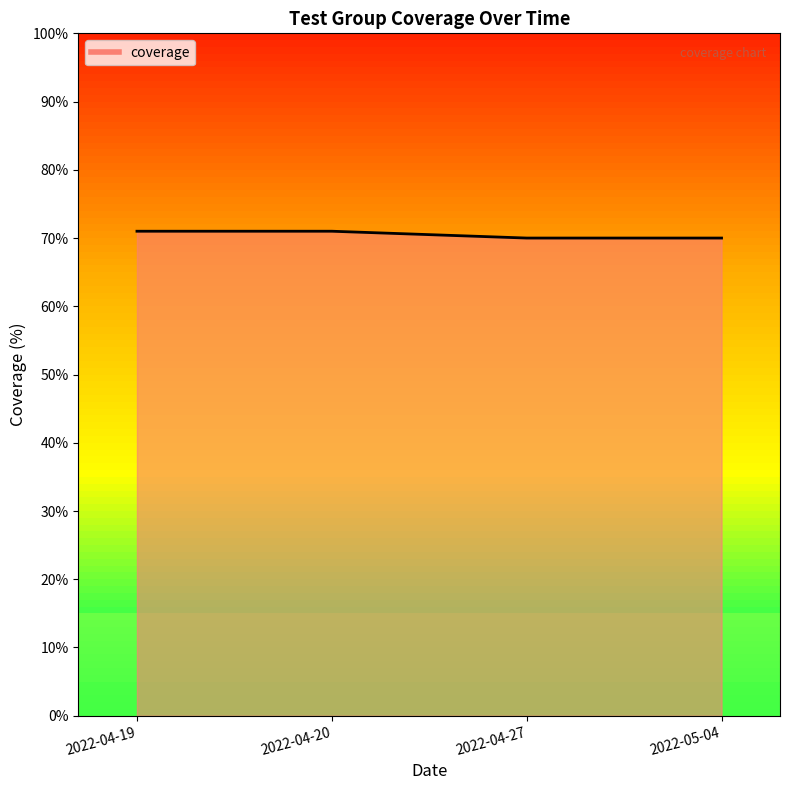

What position from the left is 2022-04-20?

2